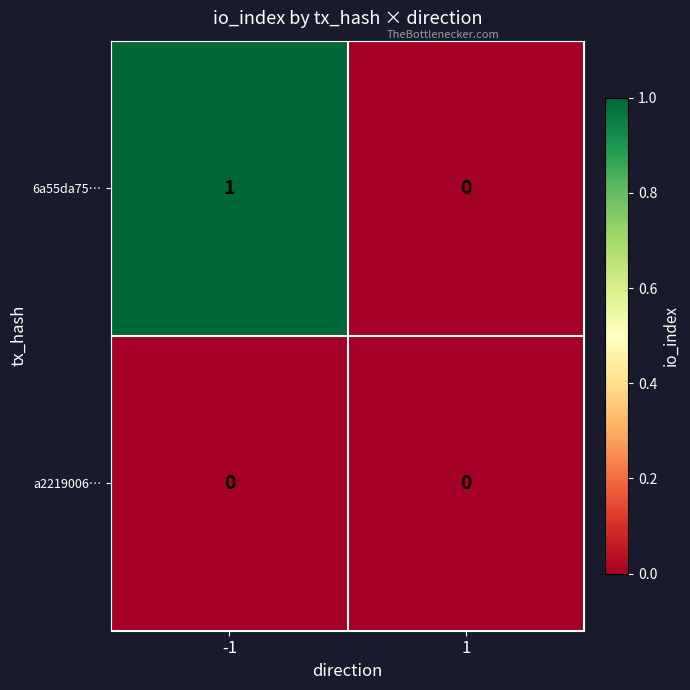

What is the greatest value displayed?

1